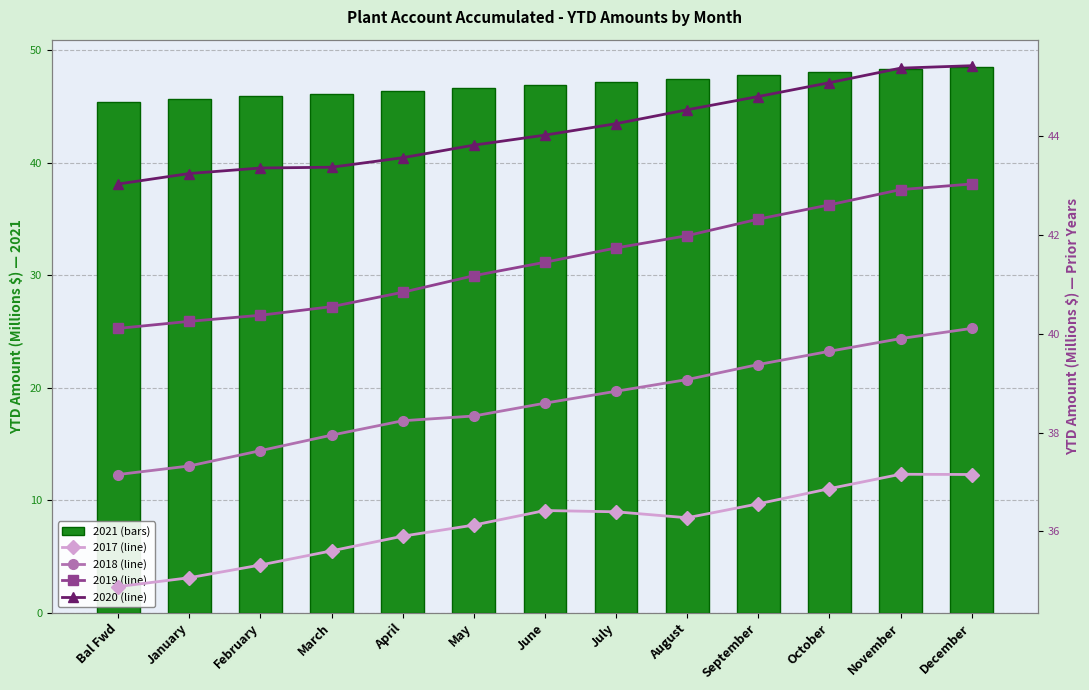

Reading left to right, transcribe all the data shown in this chart.

2021 (bars): Bal Fwd=45.4	January=45.7	February=45.9	March=46.1	April=46.4	May=46.6	June=47.0	July=47.2	August=47.5	September=47.8	October=48.1	November=48.4	December=48.5
2017 (line): Bal Fwd=34.9	January=35.1	February=35.3	March=35.6	April=35.9	May=36.1	June=36.4	July=36.4	August=36.3	September=36.6	October=36.9	November=37.2	December=37.2
2018 (line): Bal Fwd=37.2	January=37.3	February=37.6	March=37.9	April=38.2	May=38.3	June=38.6	July=38.8	August=39.1	September=39.4	October=39.6	November=39.9	December=40.1
2019 (line): Bal Fwd=40.1	January=40.3	February=40.4	March=40.5	April=40.8	May=41.2	June=41.4	July=41.7	August=42.0	September=42.3	October=42.6	November=42.9	December=43.0
2020 (line): Bal Fwd=43.0	January=43.2	February=43.4	March=43.4	April=43.6	May=43.8	June=44.0	July=44.3	August=44.5	September=44.8	October=45.1	November=45.4	December=45.4